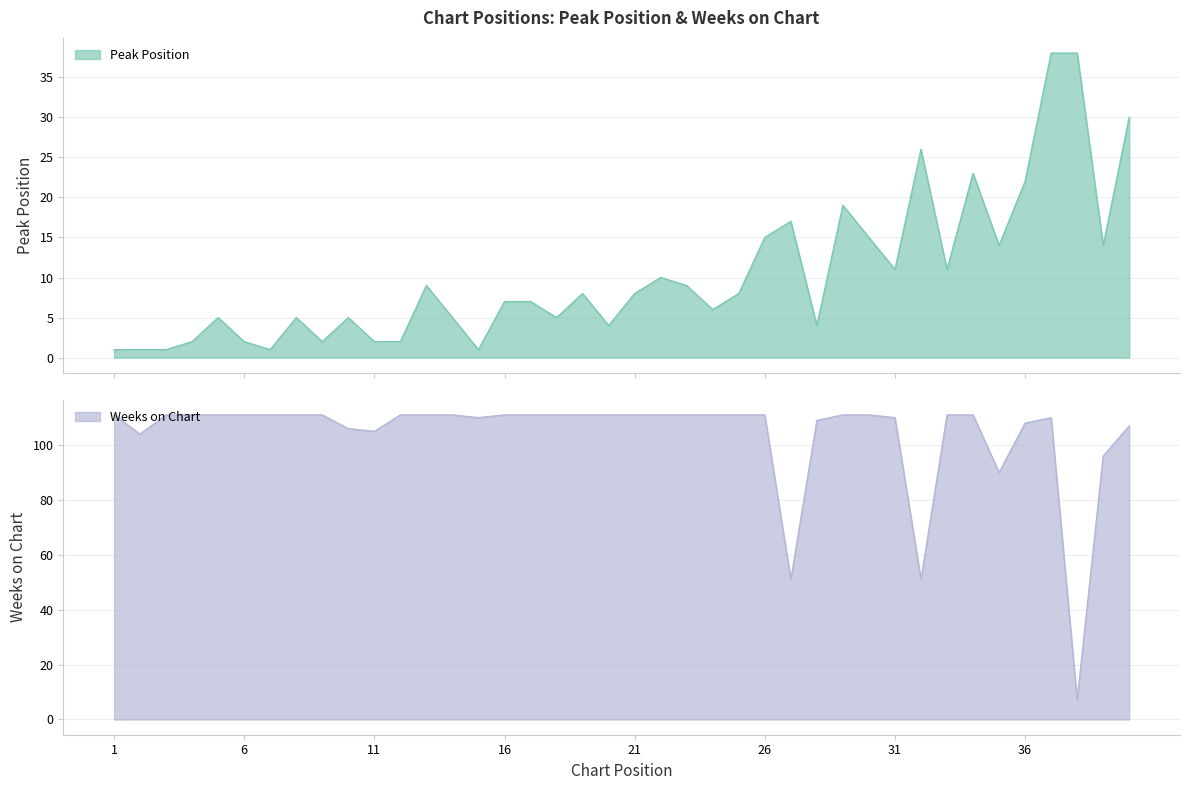

Is the value of Weeks on Chart at 8 greater than the value of Peak Position at 9?

Yes